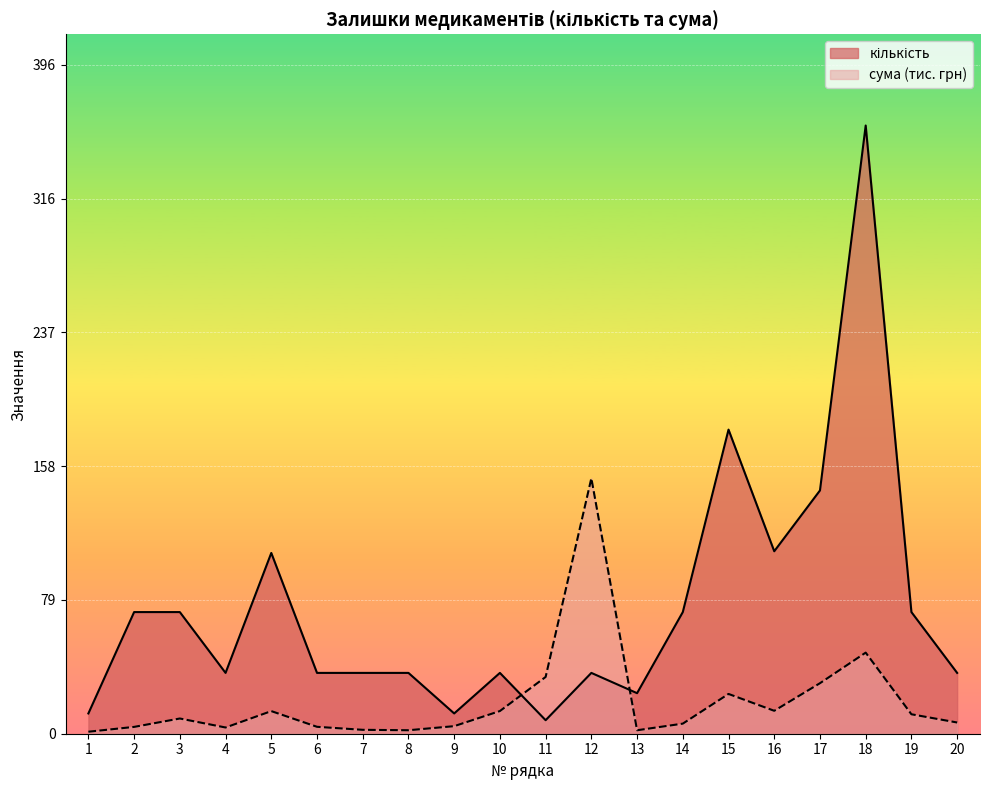

At 9, list the series in order from largest to smallest.

кількість, сума